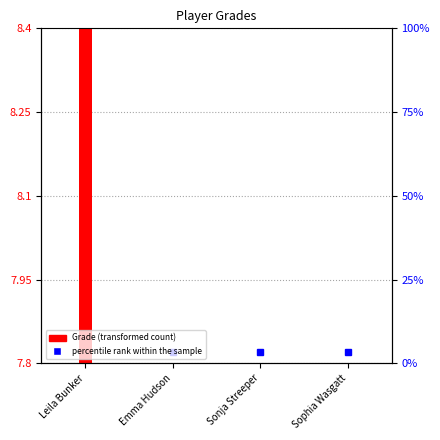

Does the chart contain any negative values?

No